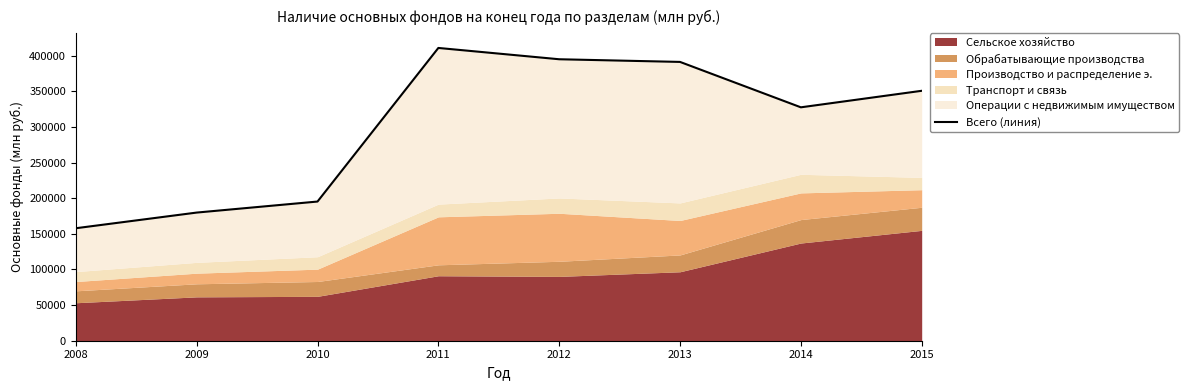

Which category has the highest value across all series?

2011